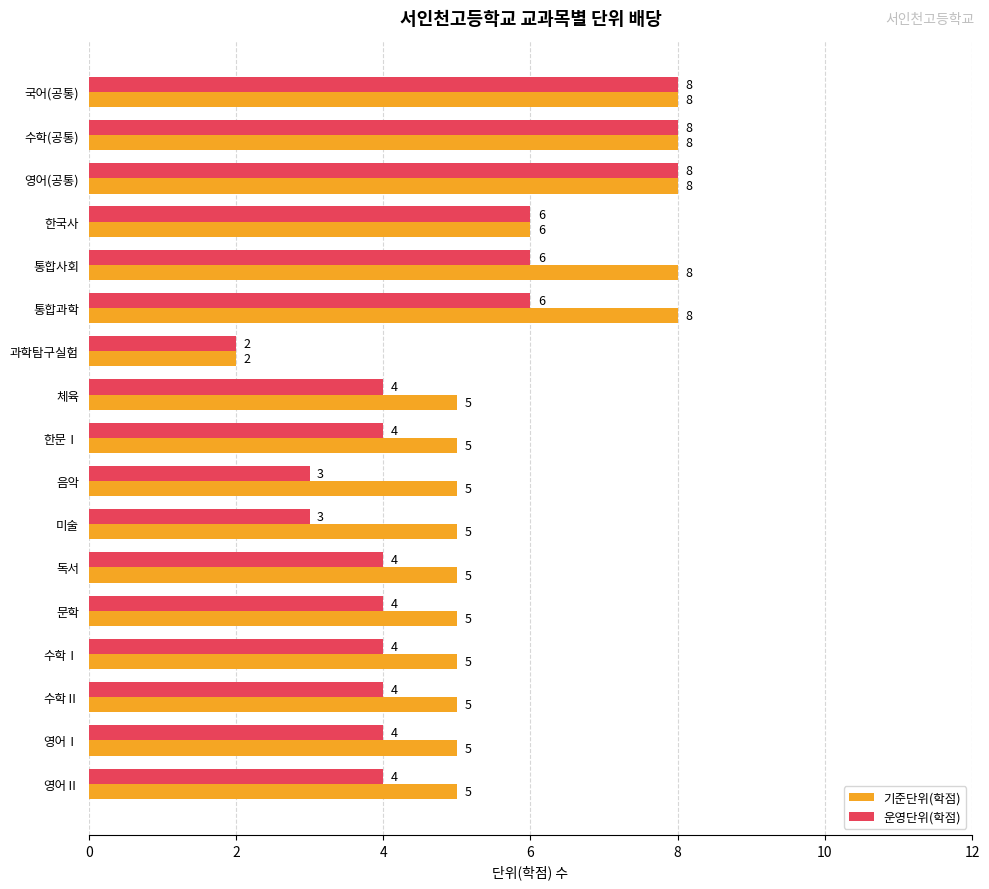

List the series in order of their overall mean, highest first.

기준단위(학점), 운영단위(학점)